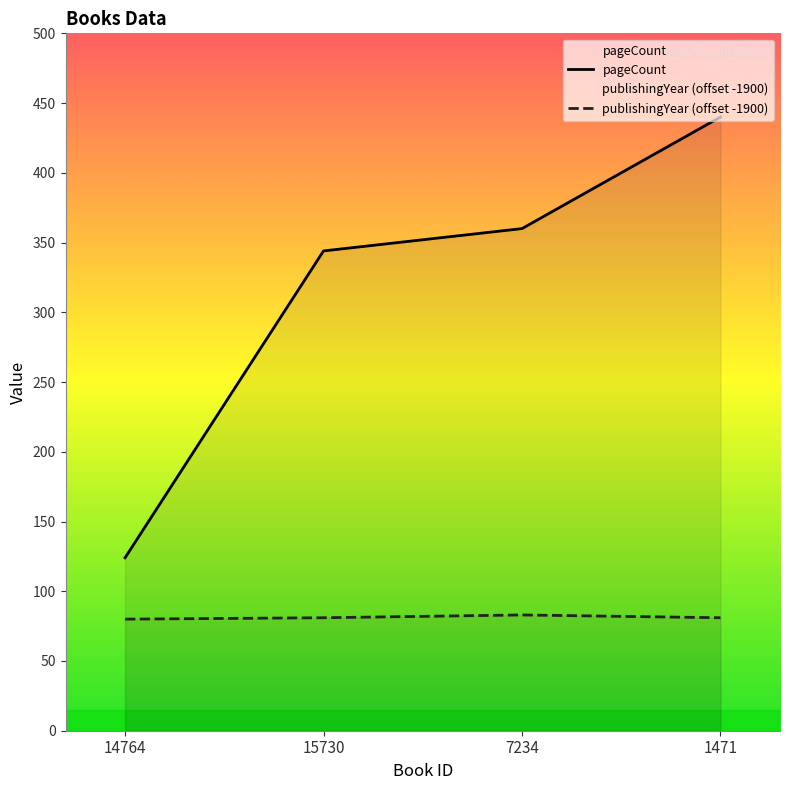

Is this an area chart (filled region under the line)?

No